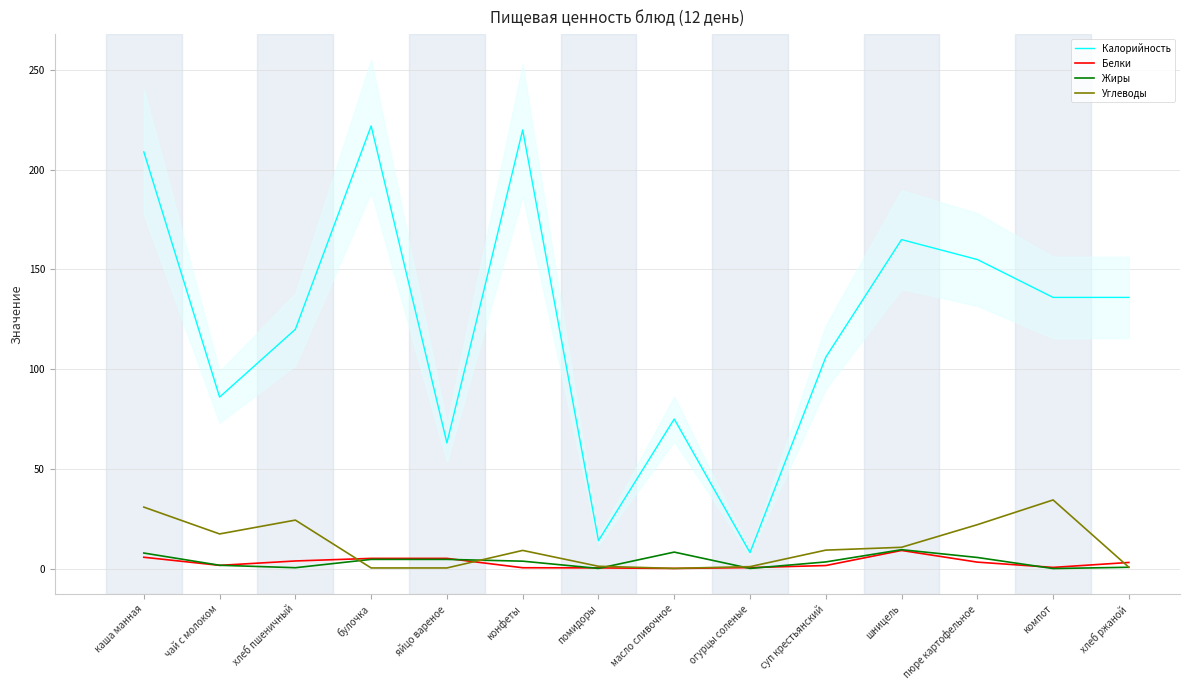

Is the value of Белки at пюре картофельное greater than the value of Углеводы at огурцы соленые?

Yes